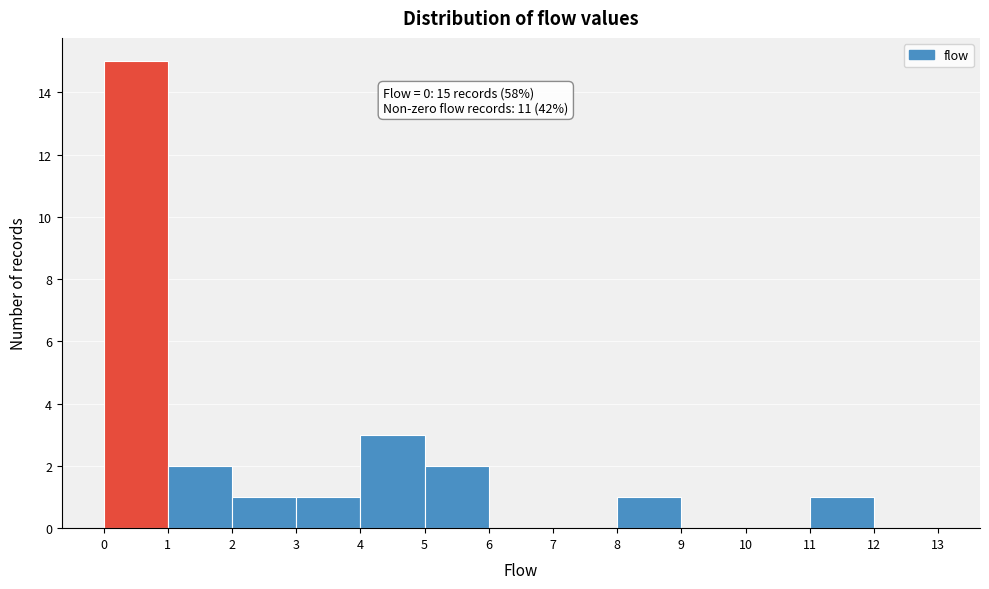

Over which range of the x-axis is the bar tallest?

0 to 1